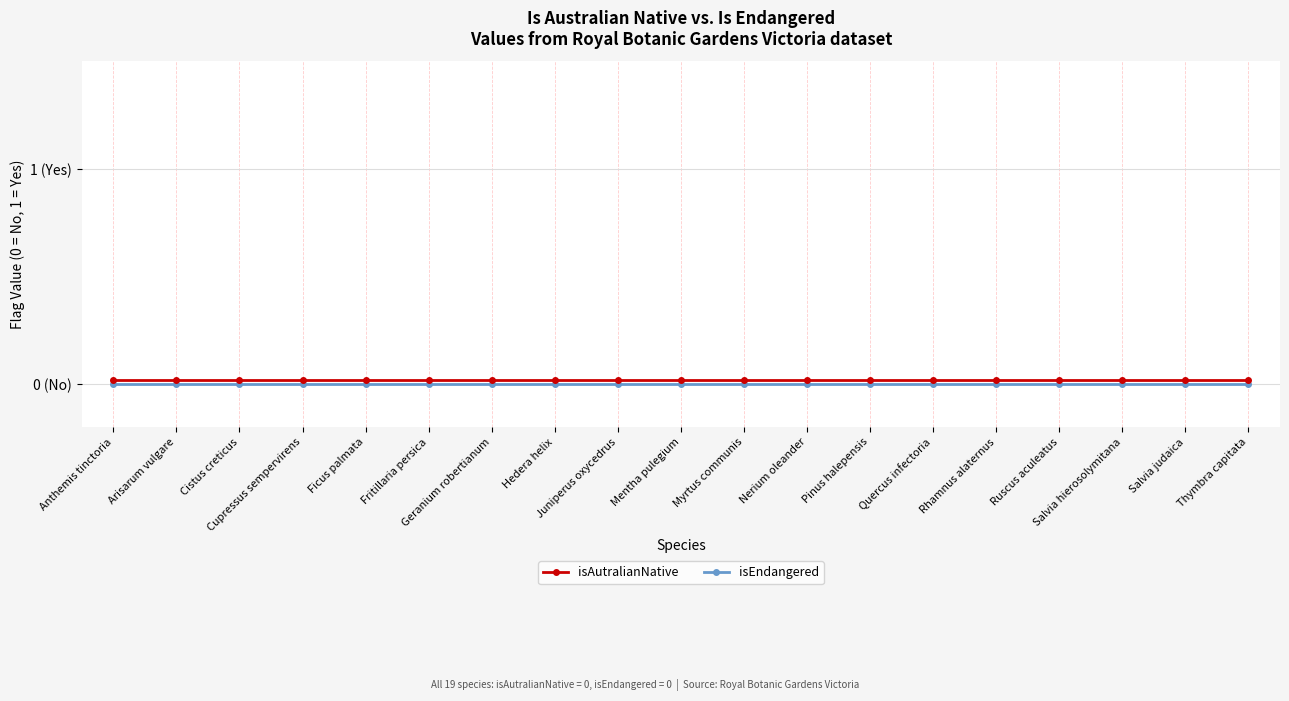

The value of isEndangered at Quercus infectoria is 0.0. True or false?

True